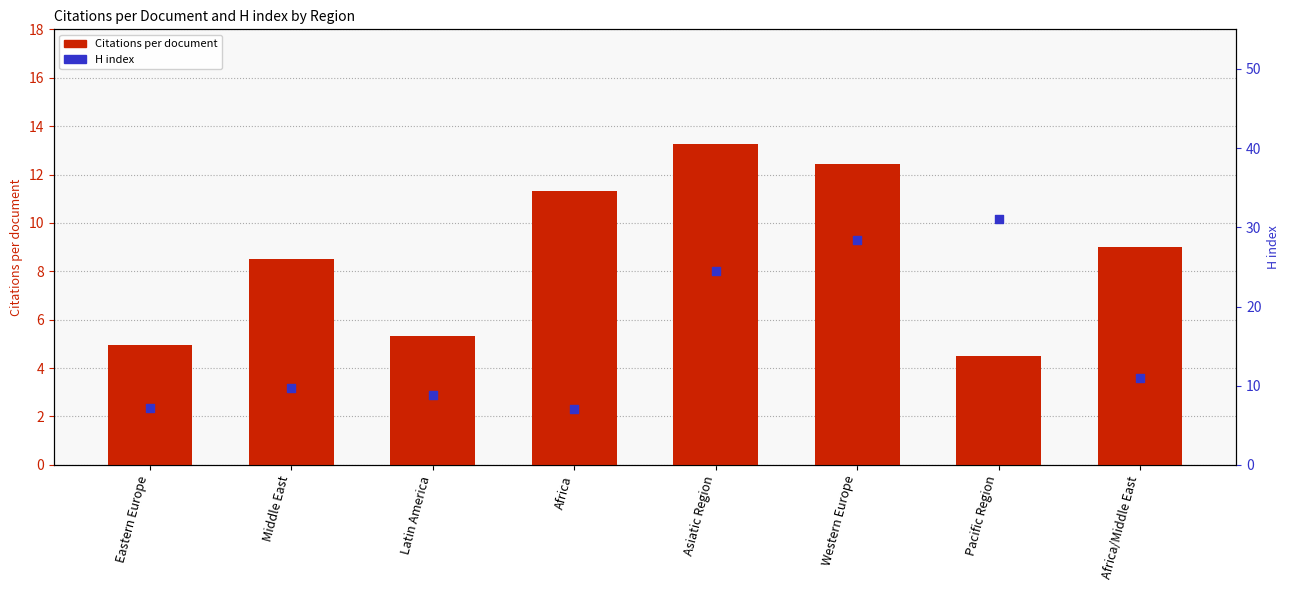

Which series has the widest spread of Y values?

H index